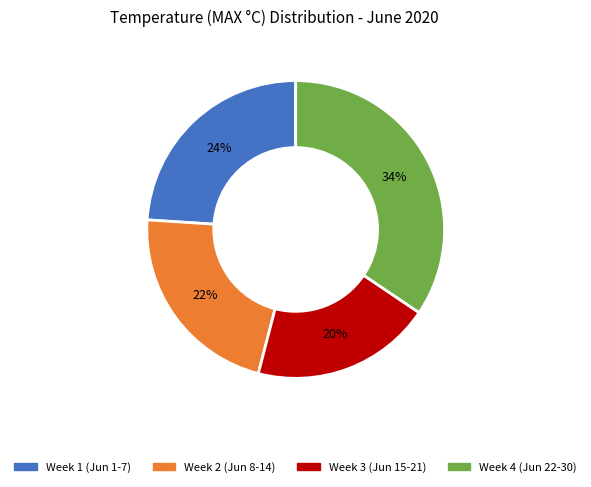

How many segments does this pie chart have?

4